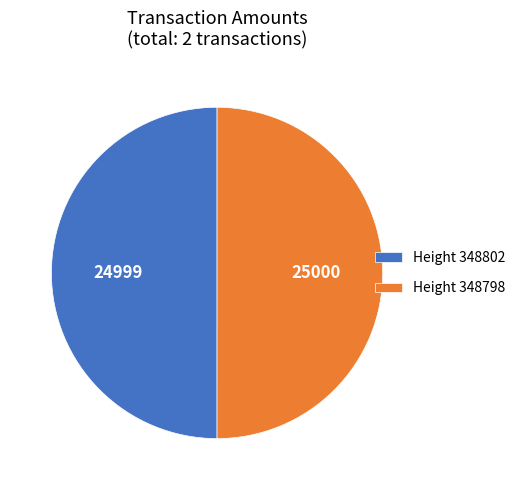

True or false: Height 348798 accounts for 50% of the total.

True